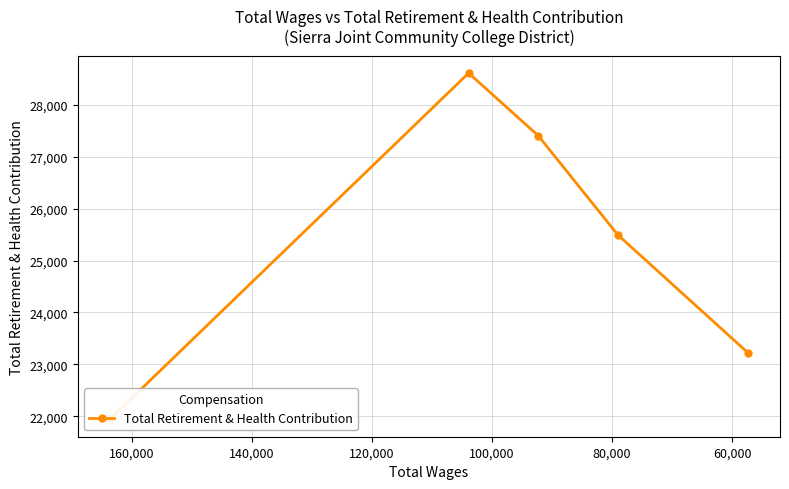

Reading right to left, list all the values displayed in this chart.

23222	25494	27402	28608	21942